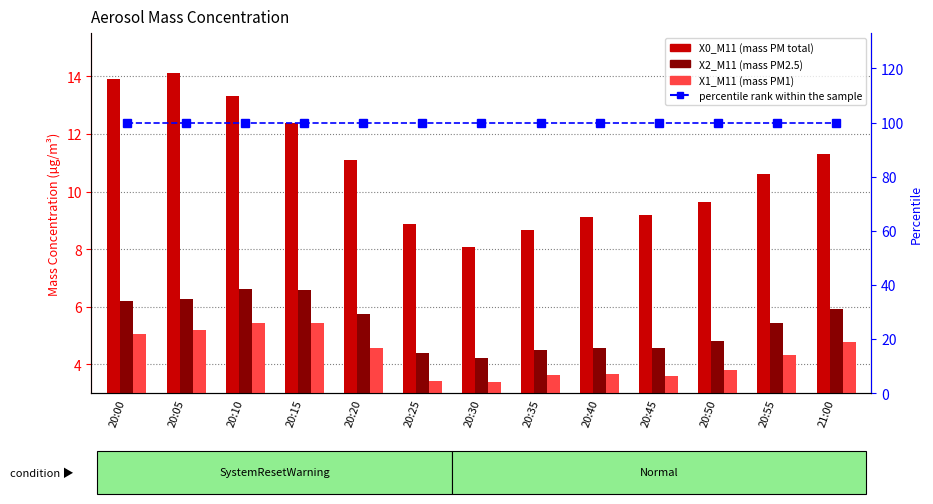

What is the difference between the highest and lowest values at 20:35?

96.4